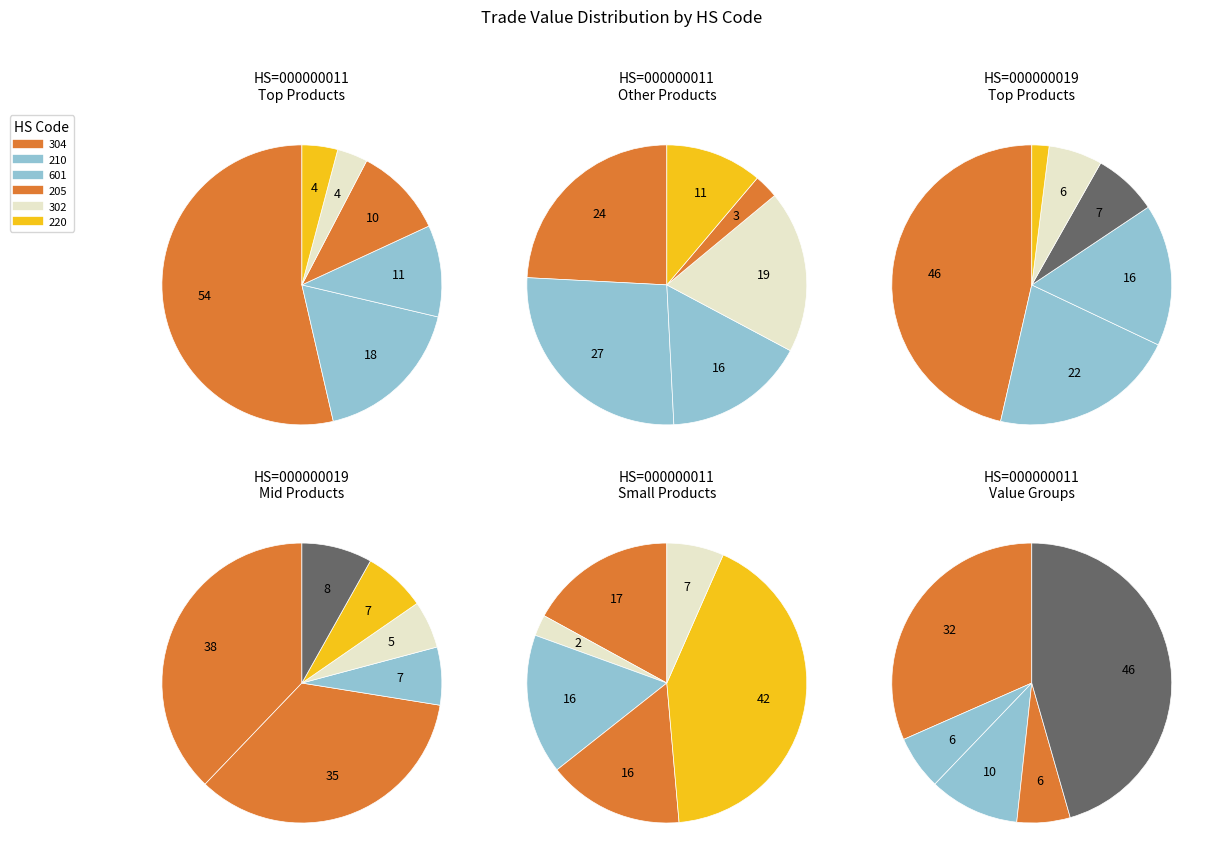

What is the total percentage of 6 and 5?

29.6%